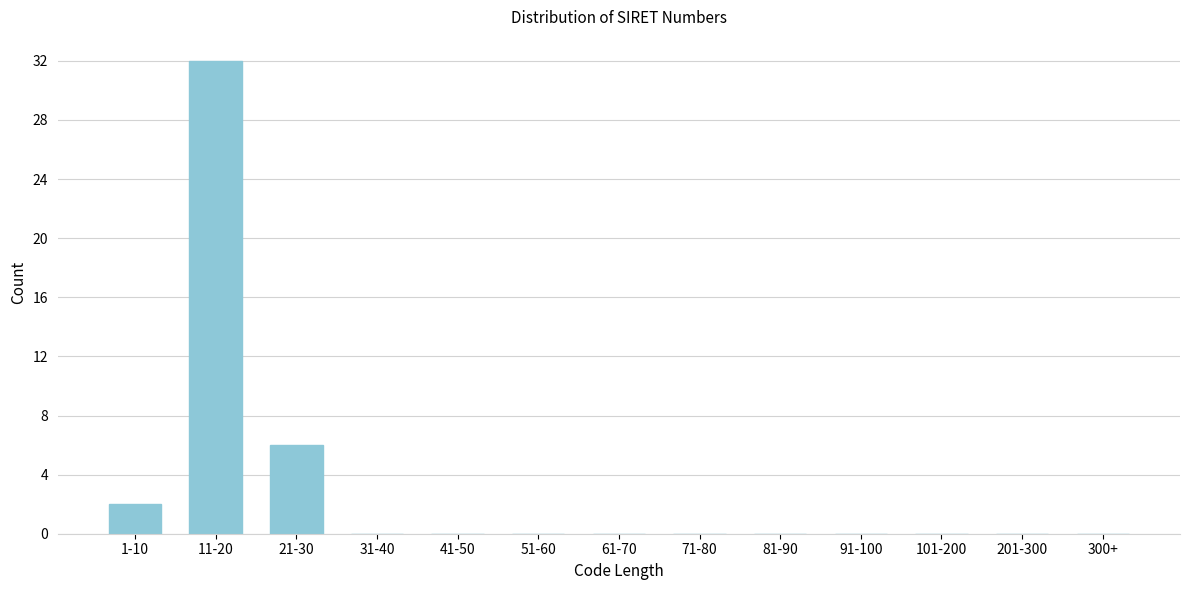

Reading left to right, what are all the values shown in this chart?

1-10=2	11-20=32	21-30=6	31-40=0	41-50=0	51-60=0	61-70=0	71-80=0	81-90=0	91-100=0	101-200=0	201-300=0	300+=0